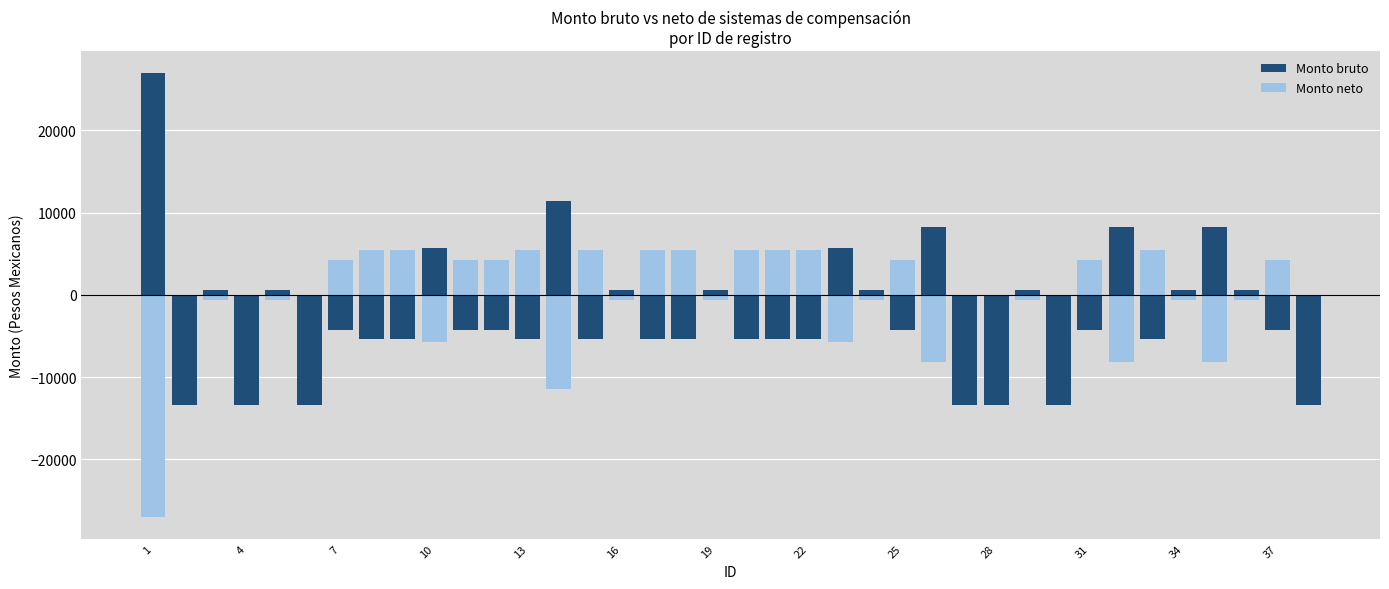

Which label corresponds to the largest value in the chart?

1